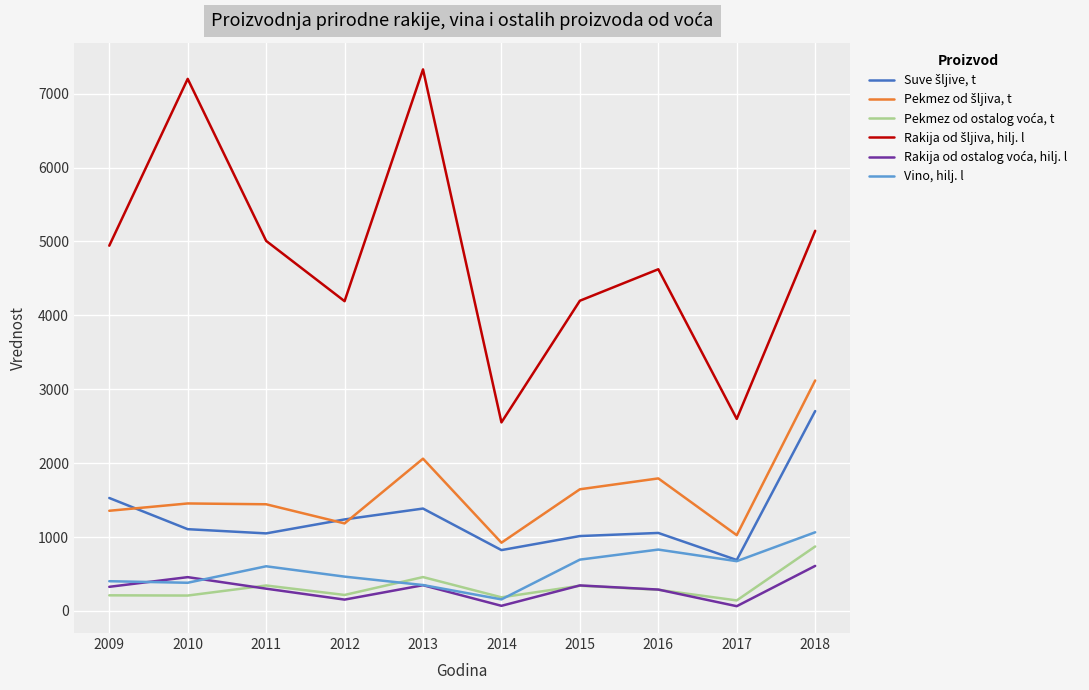

What is the maximum value shown in the chart?

7328